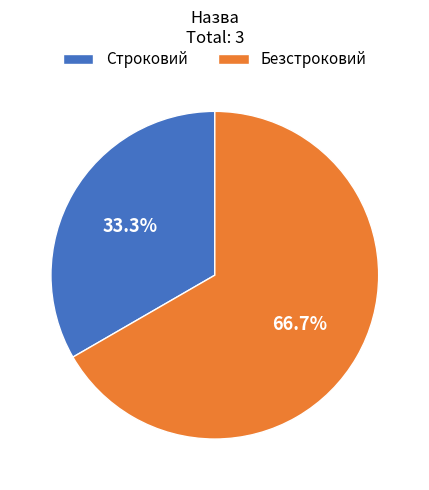

What is the total percentage of Строковий and Безстроковий?

100.0%